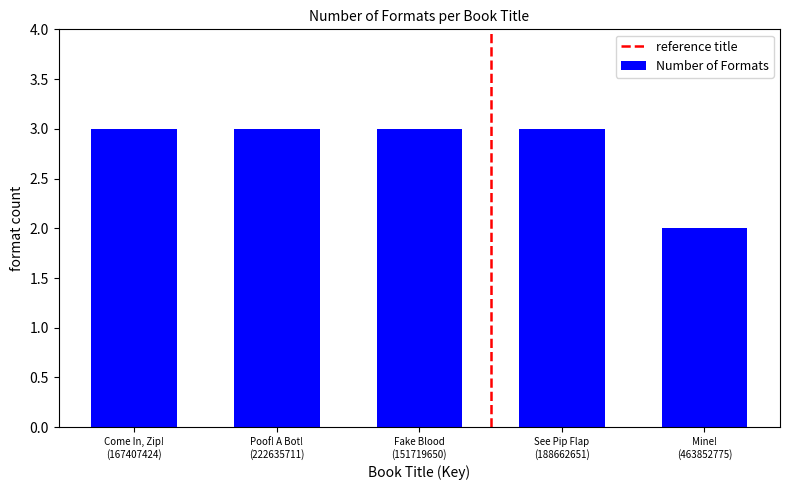

What is the average value?

3